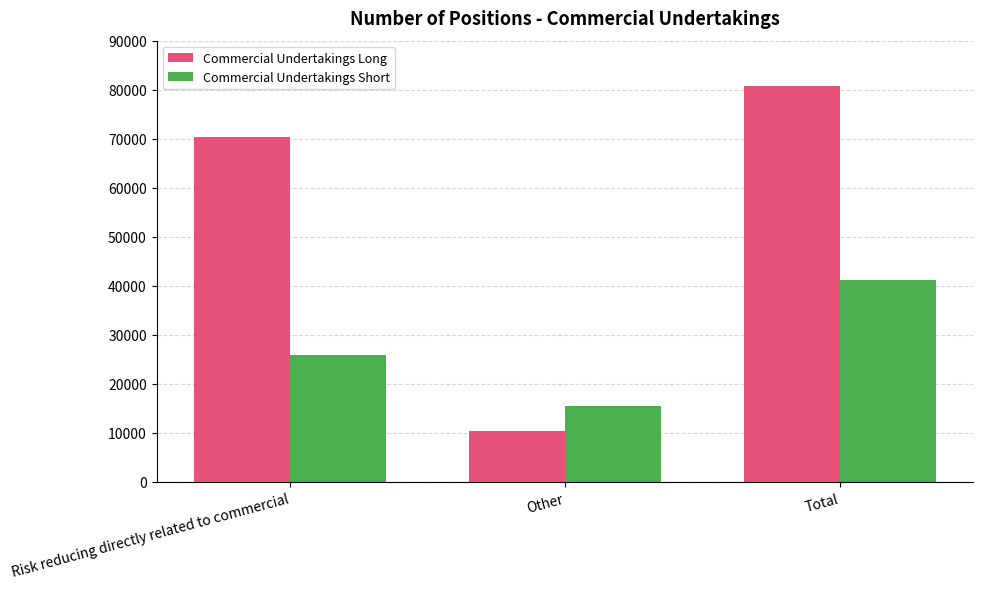

How many bars are there in total?

6